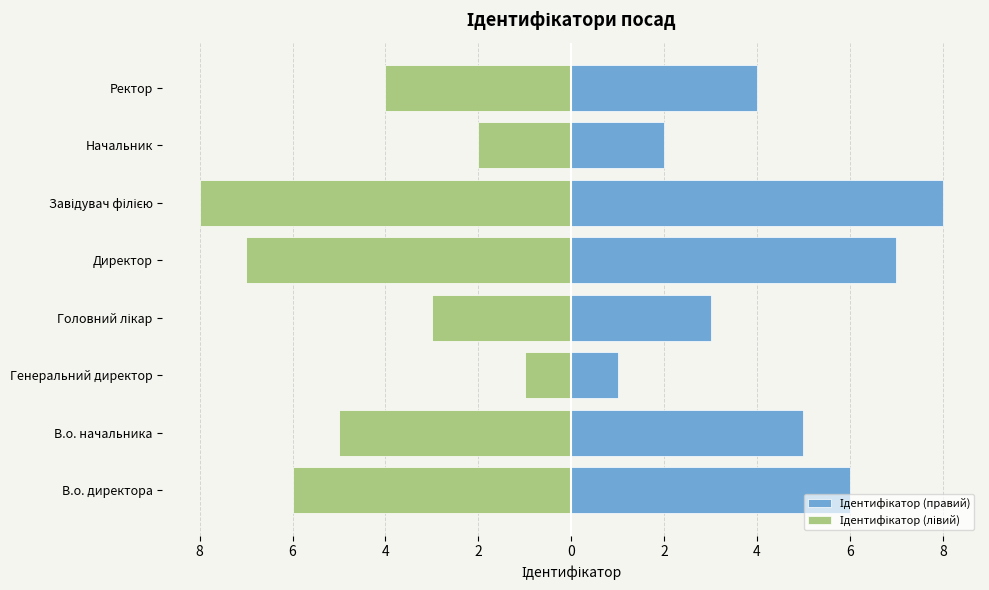

Which series changed the most between Генеральний директор and Начальник?

Ідентифікатор (правий)